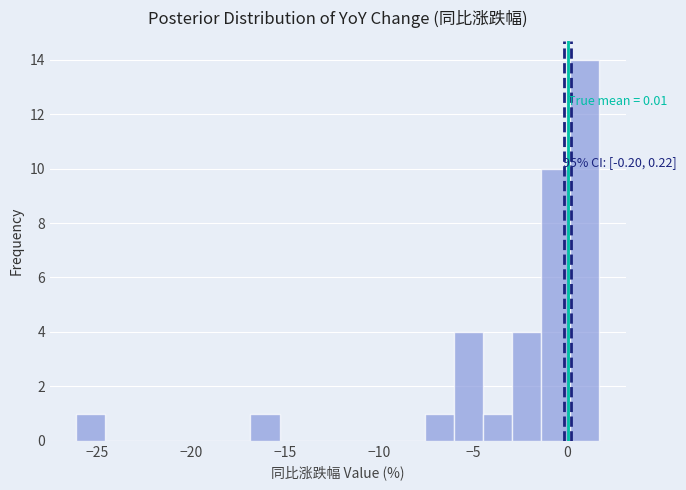

Around what value on the x-axis is the tallest bar? Give the approximate position of its centre, as read against the axis.

1.0